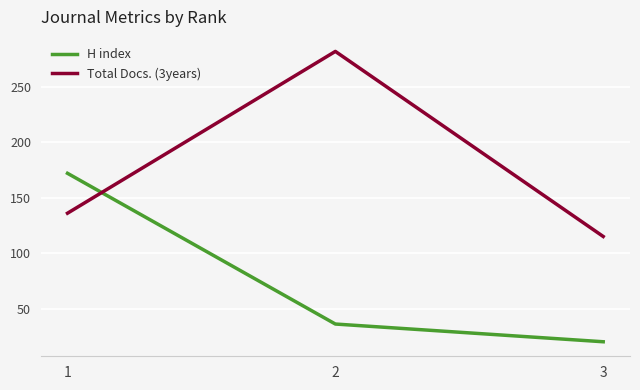

The value of H index at 2 is 14. True or false?

False